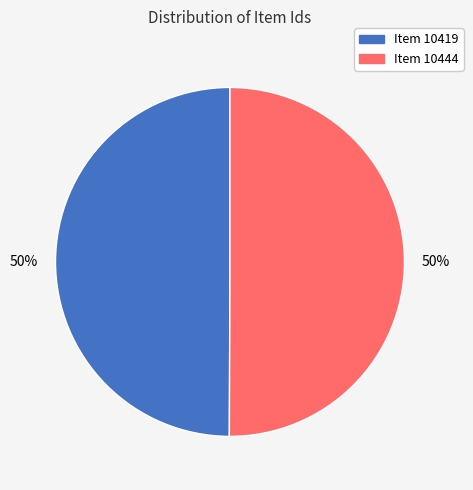

How many segments does this pie chart have?

2